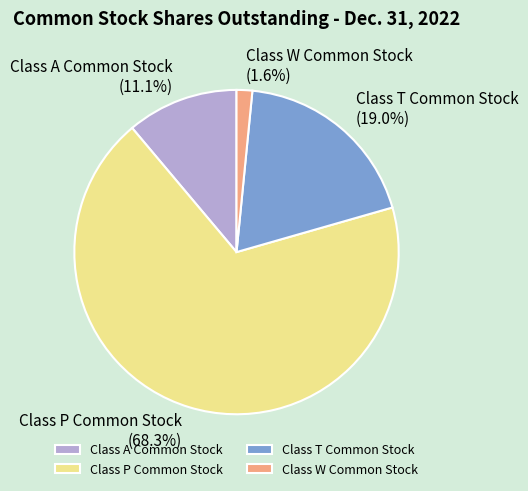

Which slice is the largest?

Class P Common Stock